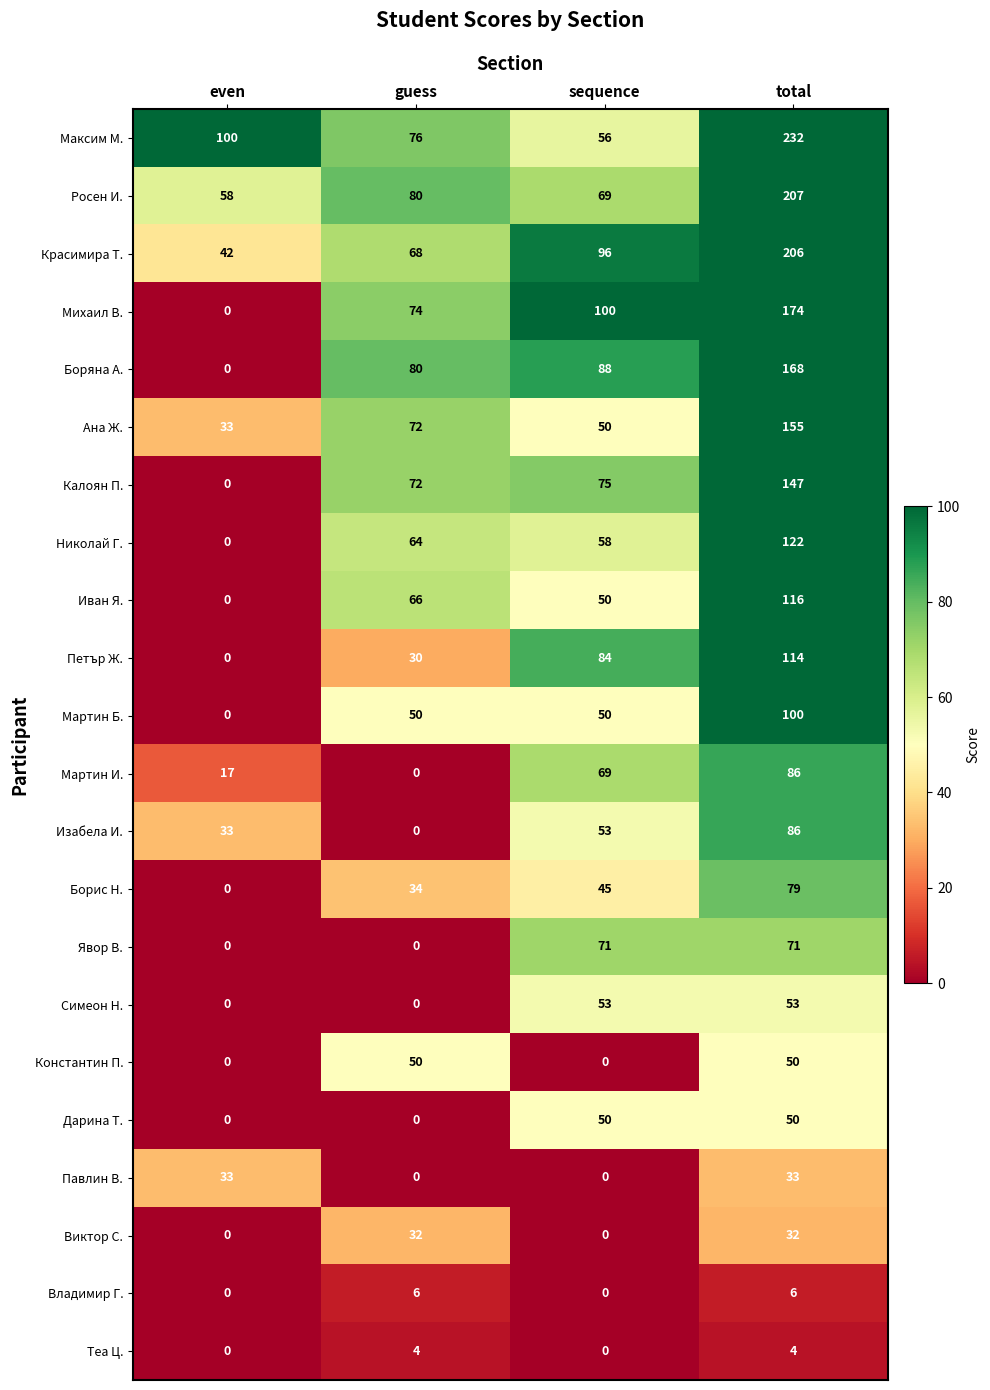

What is the spread (max minus min) of values at even?

100